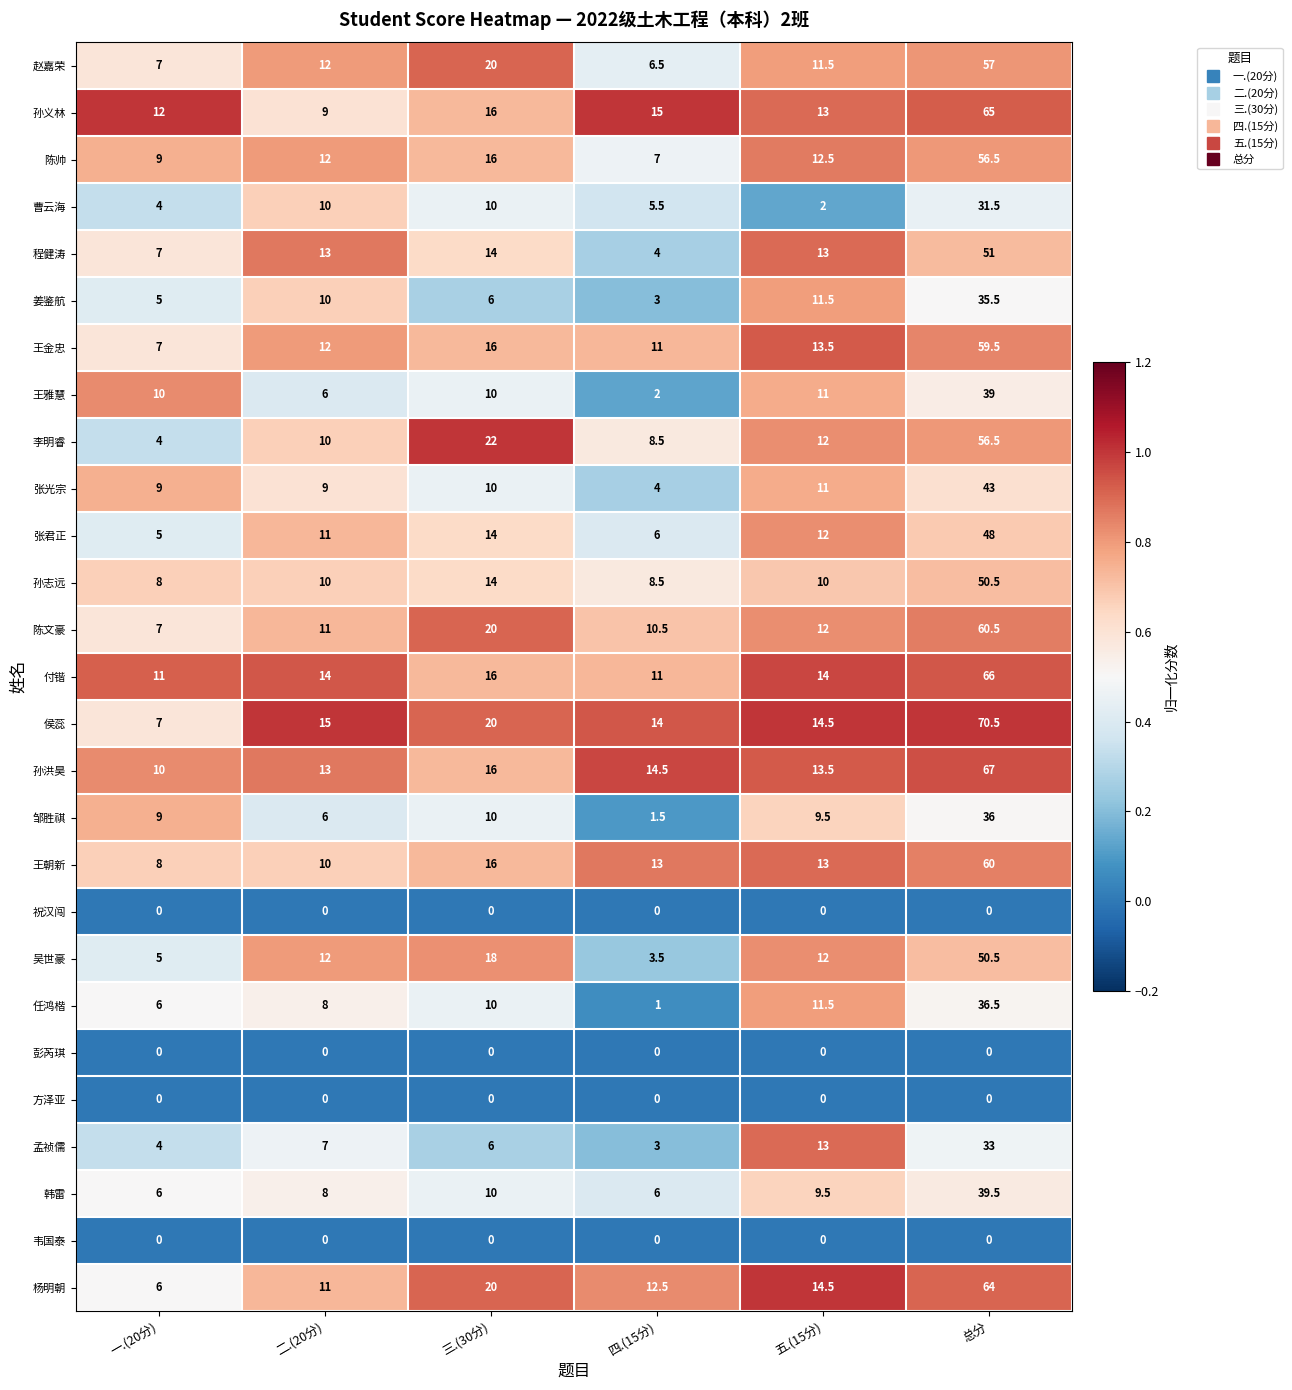

Rank the categories by 姜鉴航 value from lowest to highest.

四.(15分), 一.(20分), 三.(30分), 二.(20分), 五.(15分), 总分